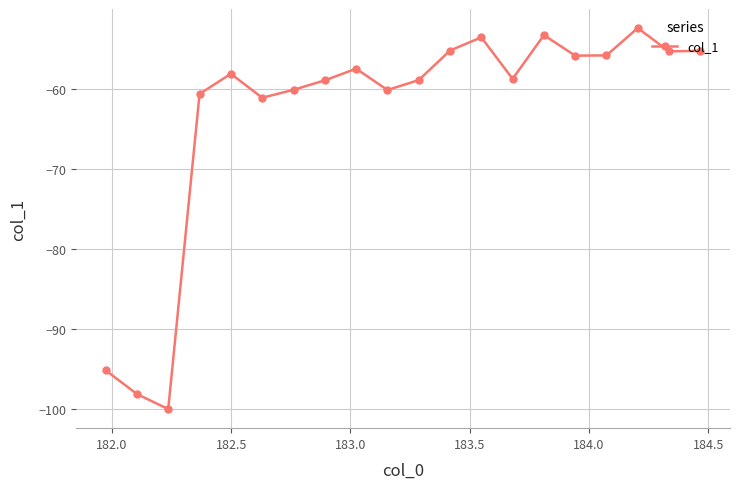

What is the value of the 5th point from the left?

-58.2